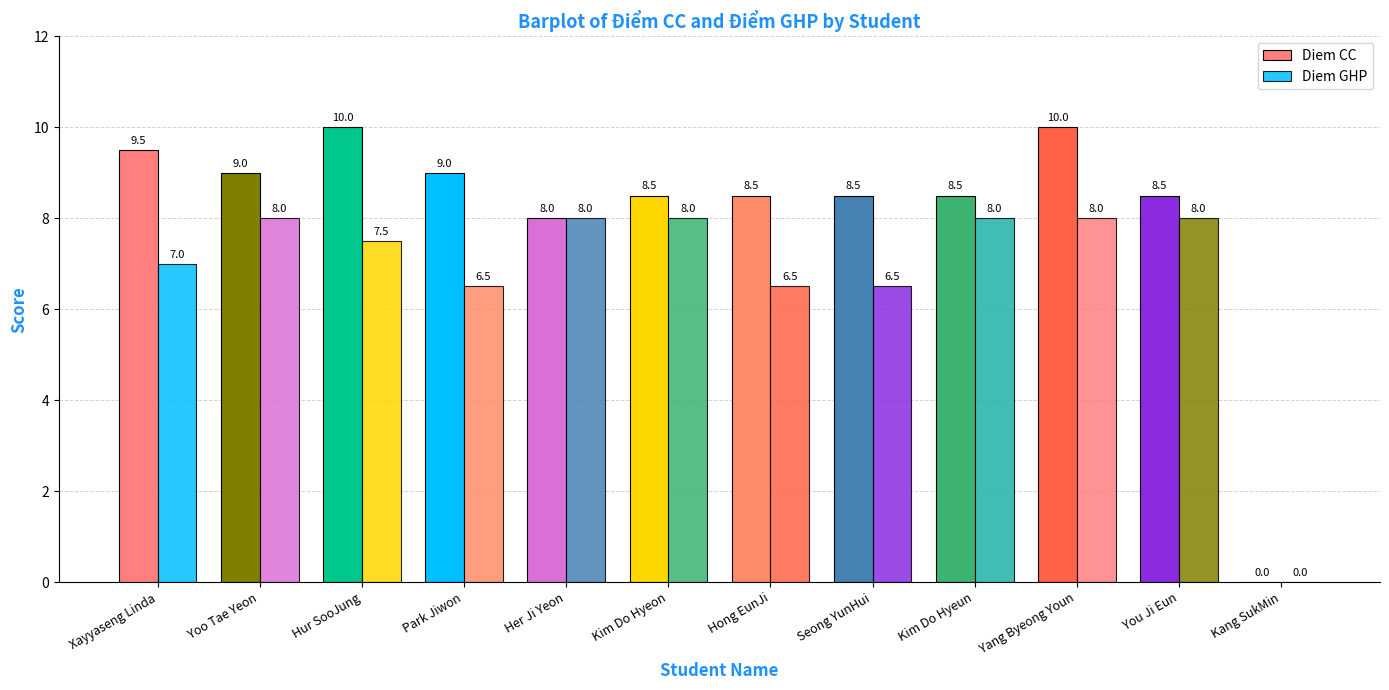

List the series in order of their peak value, lowest first.

Diem GHP, Diem CC